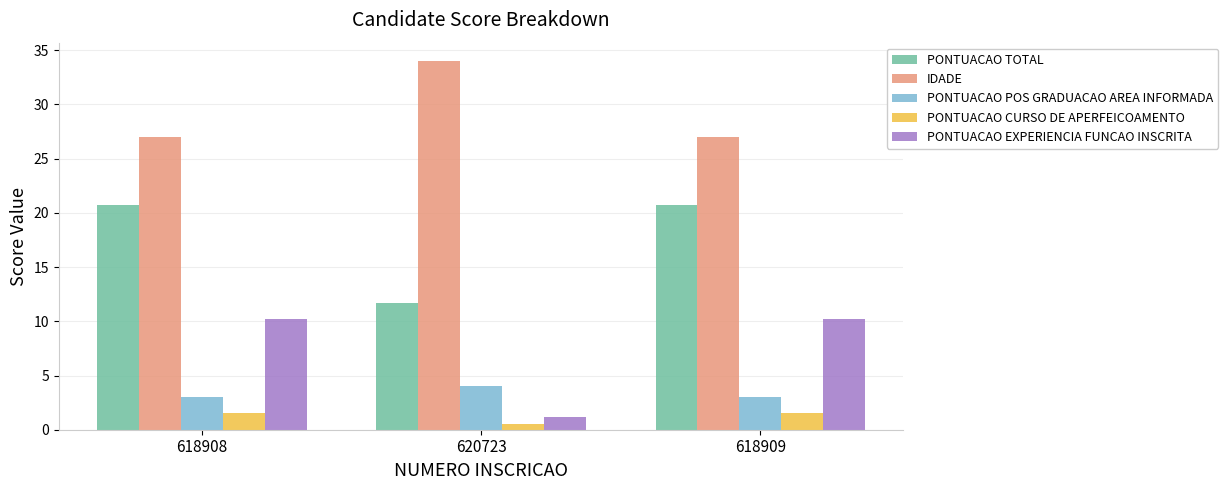

What is the lowest value of the PONTUACAO TOTAL series?

11.7